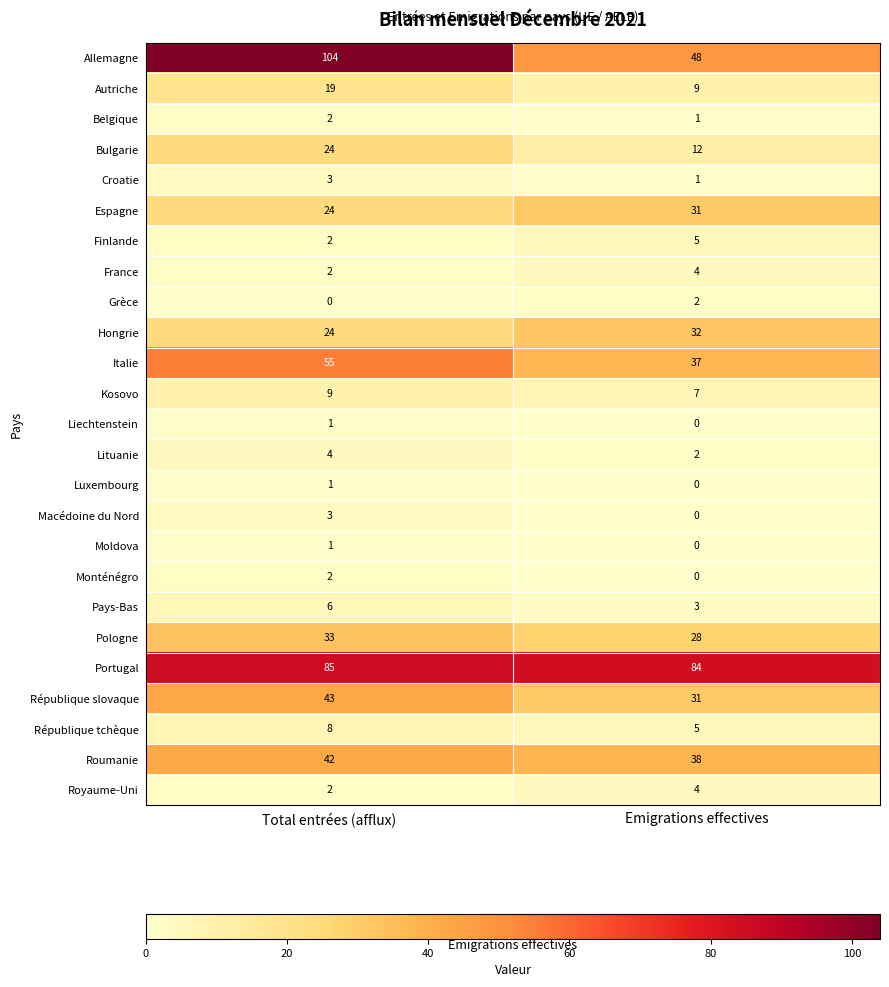

Is the value of Allemagne at Emigrations effectives greater than the value of Pays-Bas at Total entrées (afflux)?

Yes